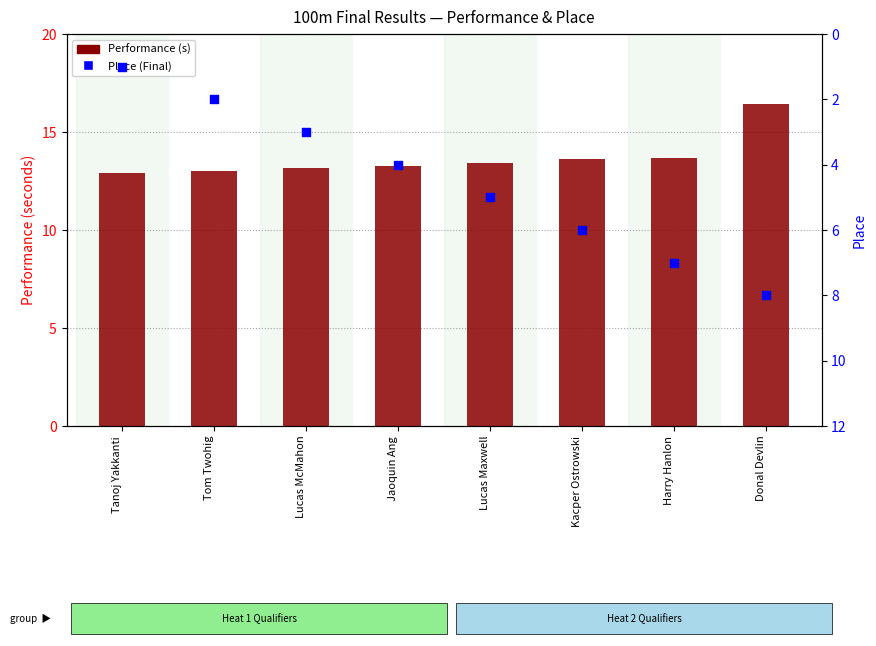

At how many categories does at least one series exceed 12?

8